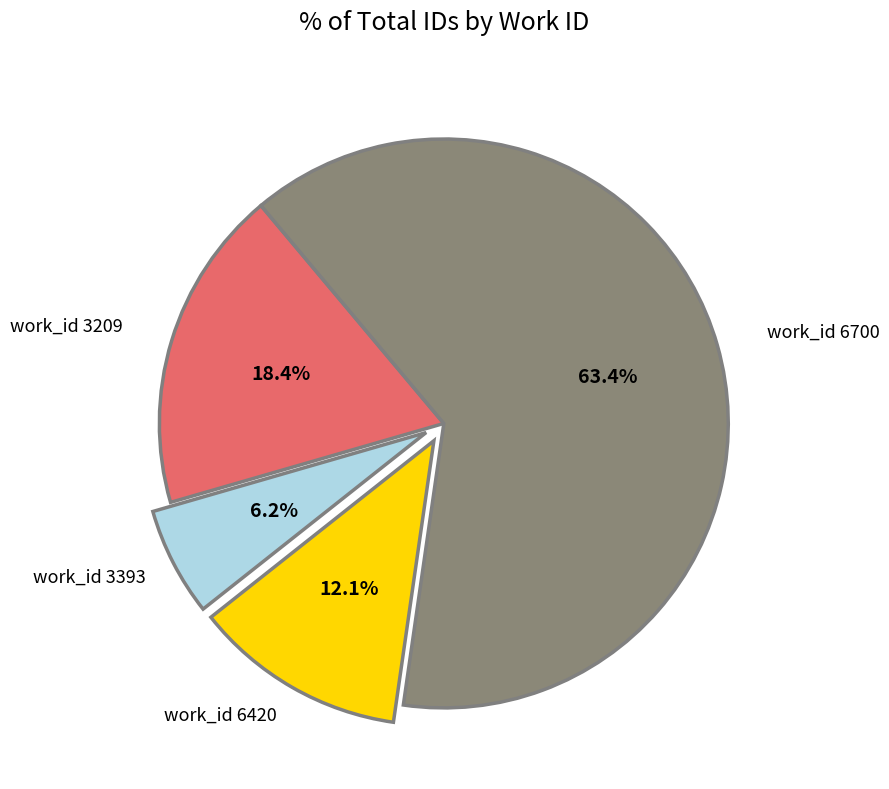

How many segments does this pie chart have?

4